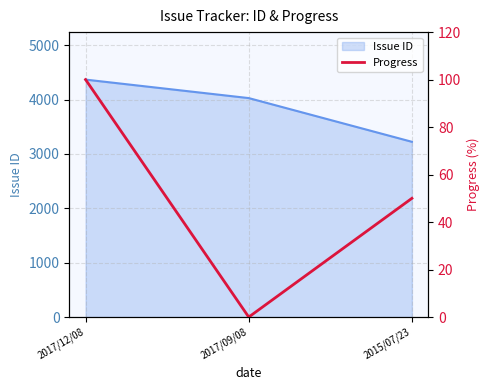

What is the label of the 2nd point from the right?

2017/09/08